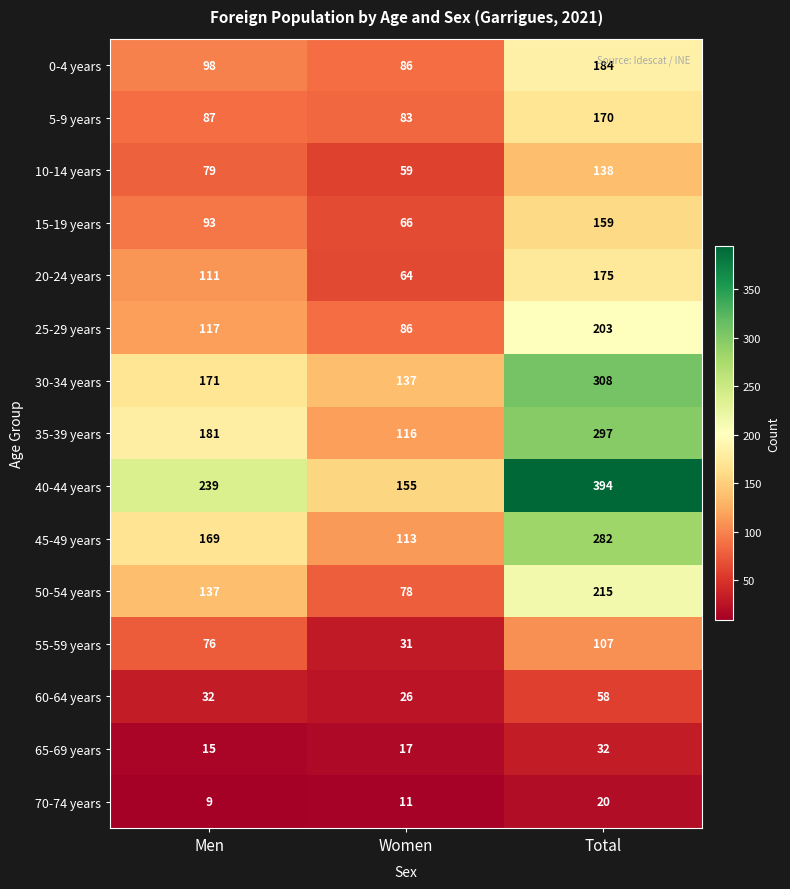

The 30-34 years series shows 308 at Total. True or false?

True